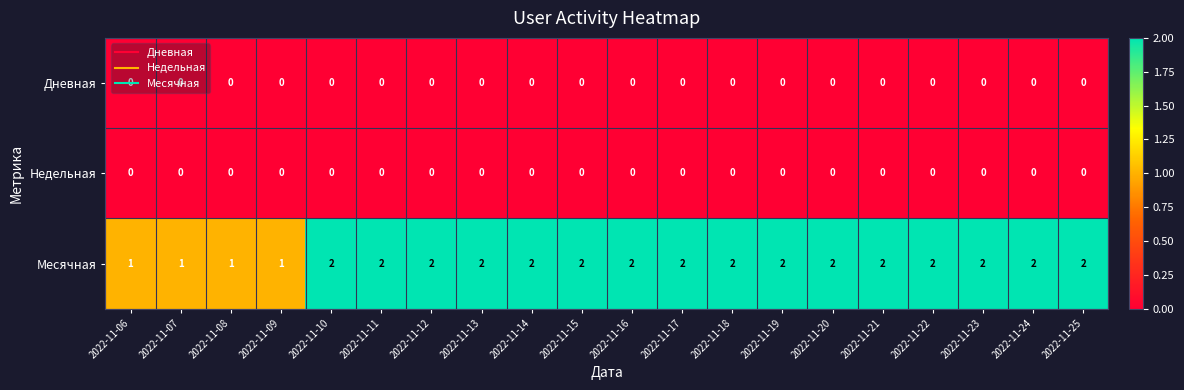

Which series has the widest spread of values?

Месячная